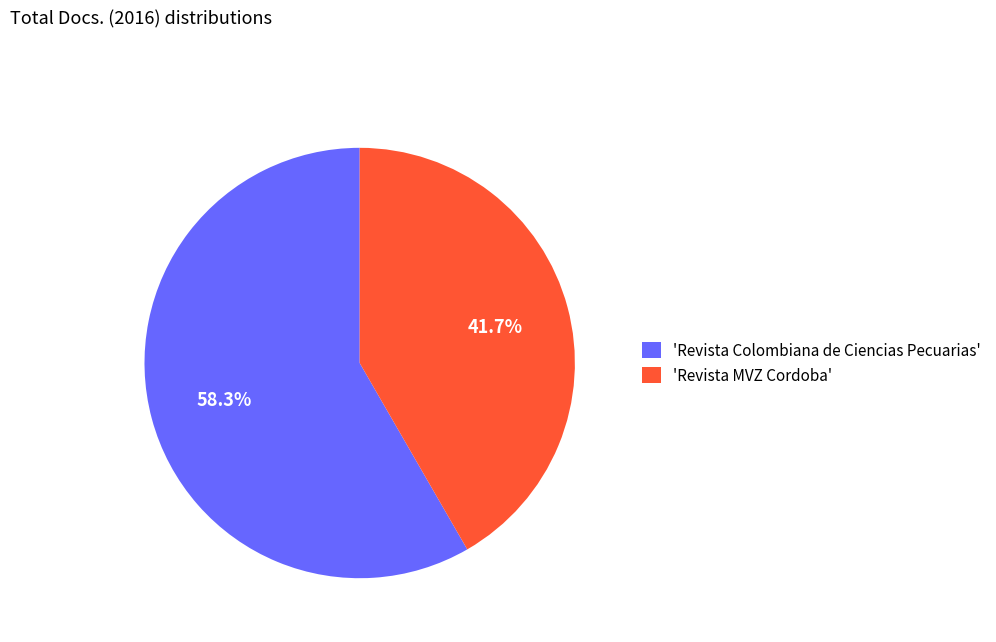

What portion of the pie excludes 'Revista MVZ Cordoba'?

58.3%